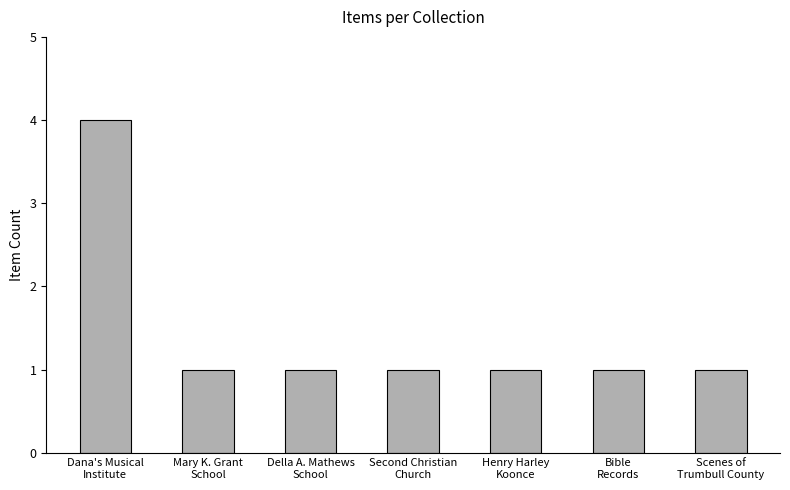

What value does the data have at Scenes of
Trumbull County?

1